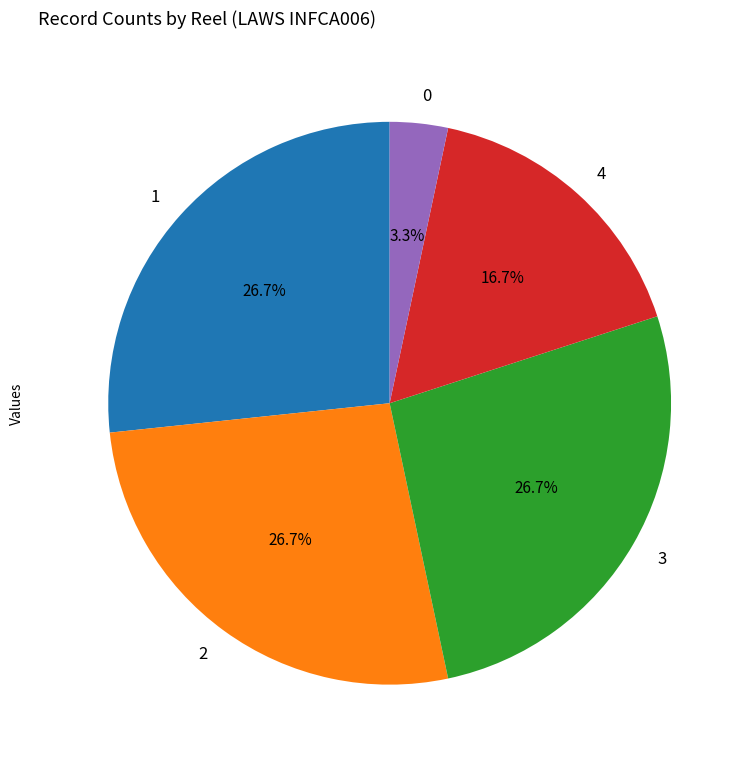

Is there any slice that represents more than half of the pie?

No